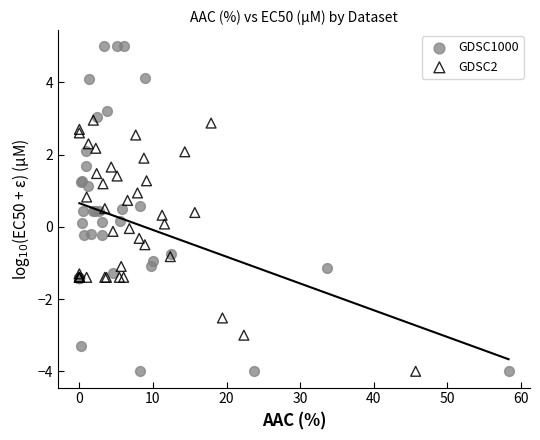

Which series contains the highest Y value?

GDSC1000